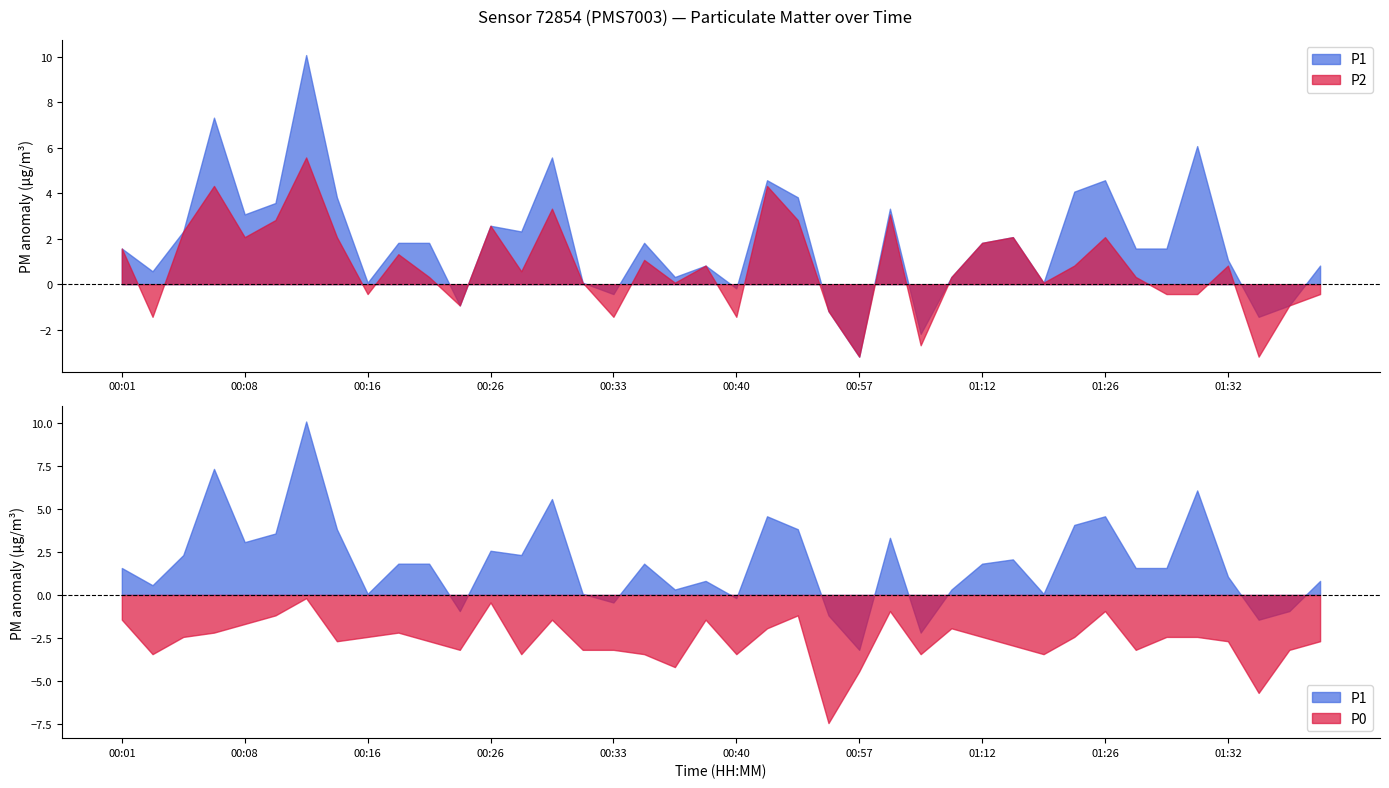

True or false: P1 and P2 intersect in this chart.

False